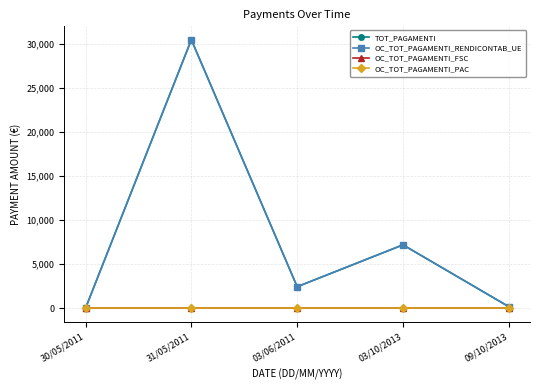

Reading left to right, extract all data points from this chart.

TOT_PAGAMENTI: 0.0	30474.0	2448.0	7200.0	183.6
OC_TOT_PAGAMENTI_RENDICONTAB_UE: 0.0	30474.0	2448.0	7200.0	183.6
OC_TOT_PAGAMENTI_FSC: 0.0	0.0	0.0	0.0	0.0
OC_TOT_PAGAMENTI_PAC: 0.0	0.0	0.0	0.0	0.0